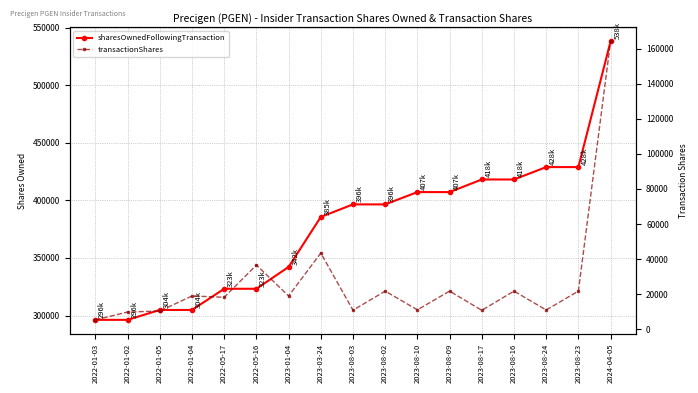

List the series in order of their peak value, highest first.

sharesOwnedFollowingTransaction, transactionShares